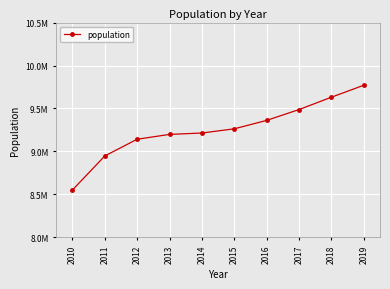

Reading left to right, what are all the values shown in this chart?

2010=8549998	2011=8946778	2012=9141598	2013=9197908	2014=9214182	2015=9262896	2016=9360975	2017=9487206	2018=9630966	2019=9770526